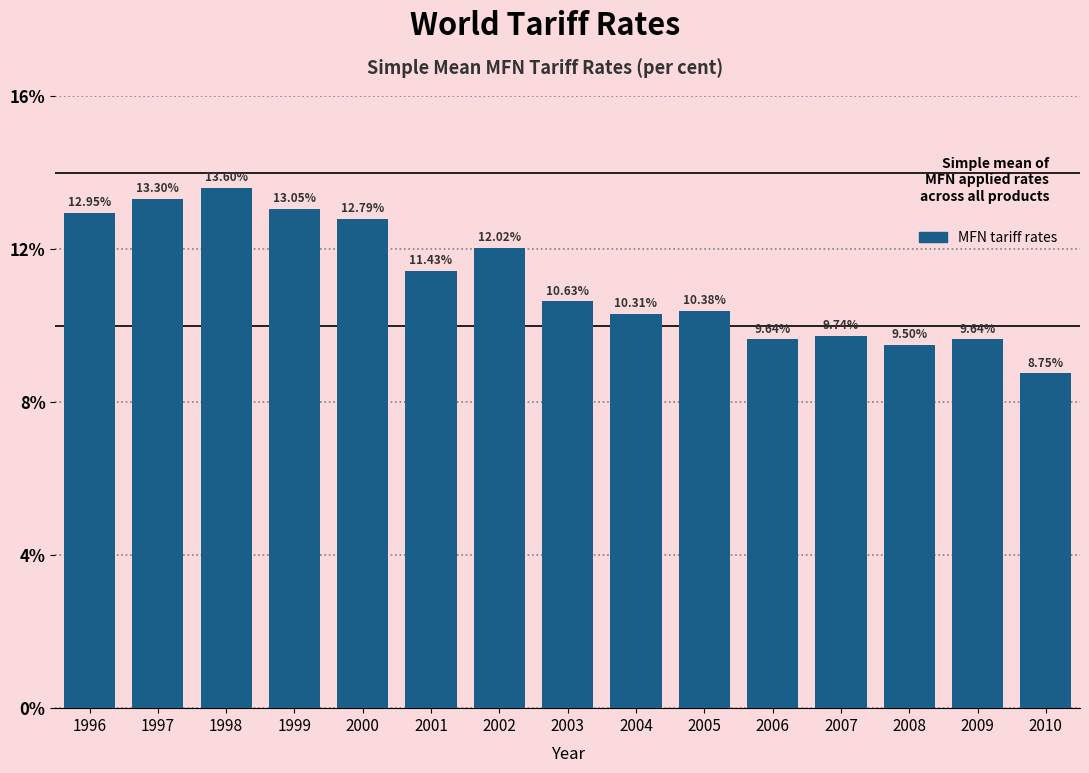

Approximately how many times larger is the value at 2010 compared to 1996?

0.7